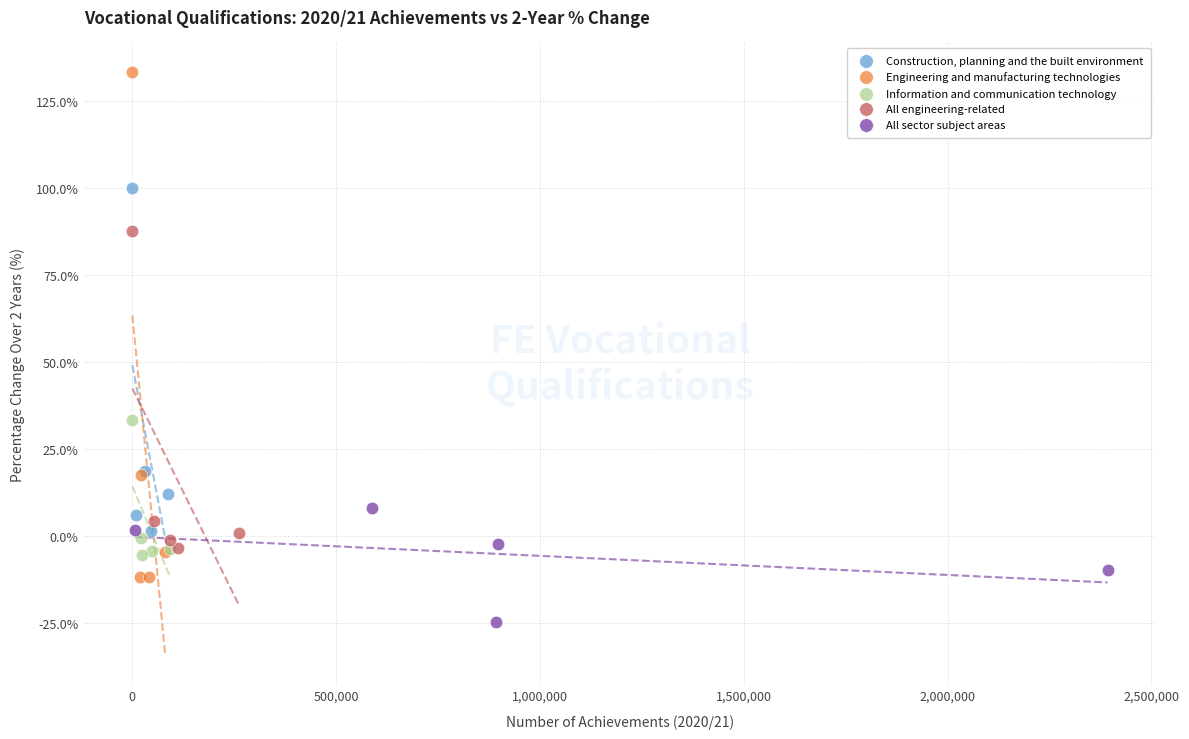

Which series has the widest spread of Y values?

Engineering and manufacturing technologies